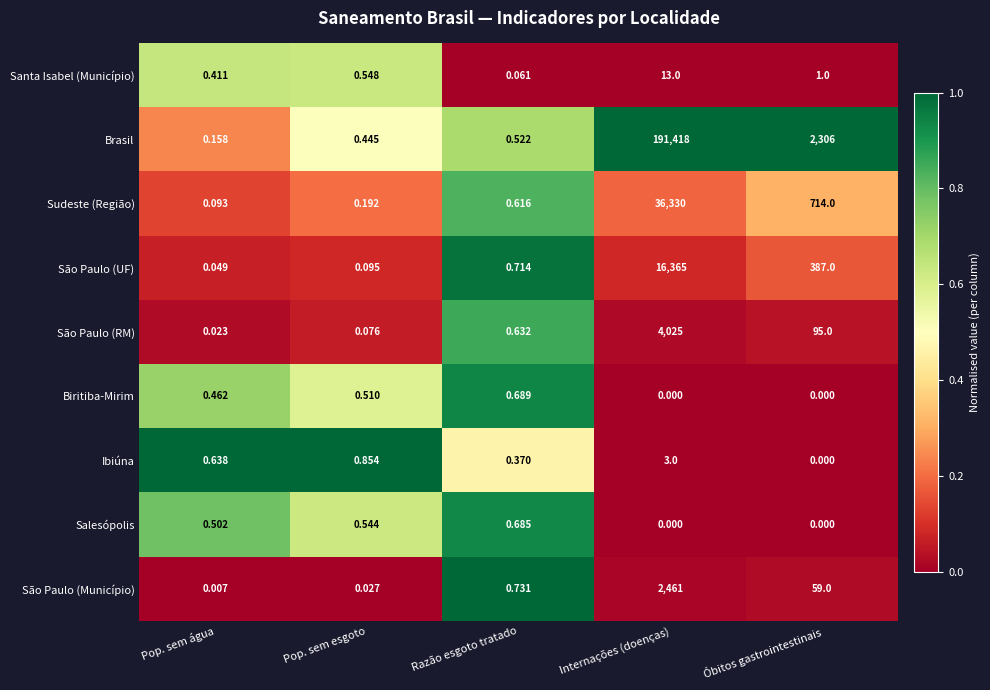

Between Pop. sem esgoto and Óbitos gastrointestinais, which series saw the biggest shift?

Brasil